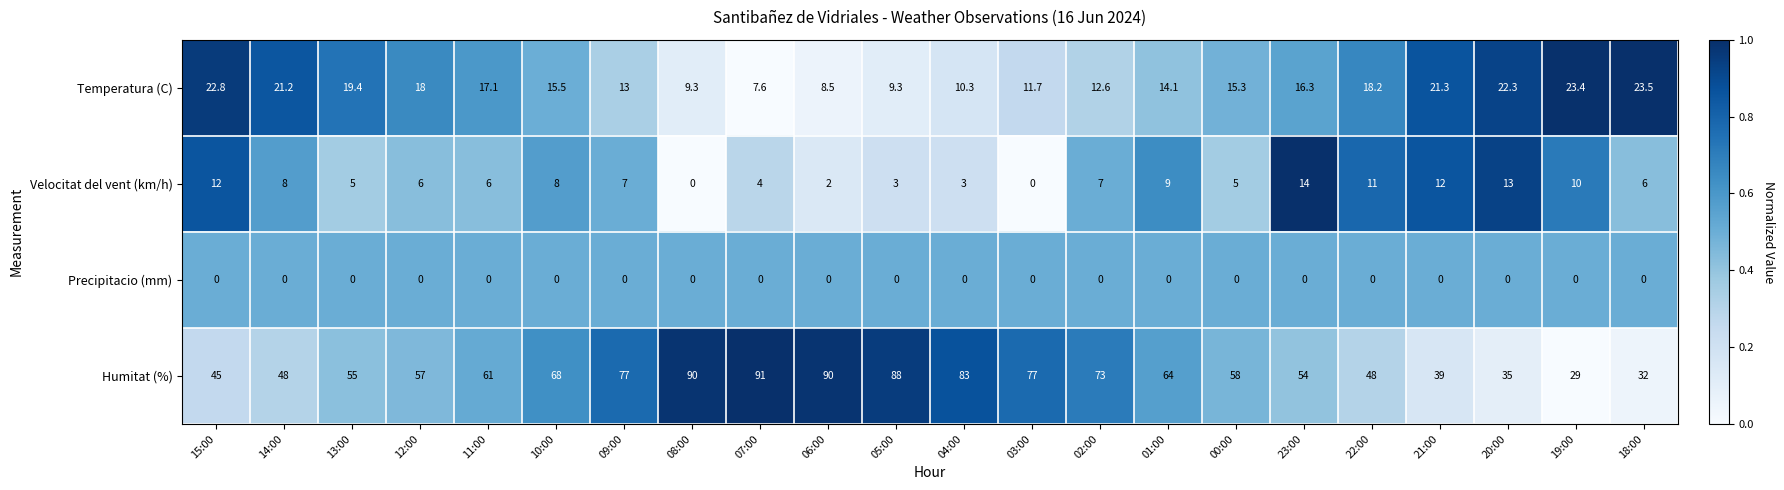

Between 11:00 and 00:00, which series saw the biggest shift?

Humitat (%)